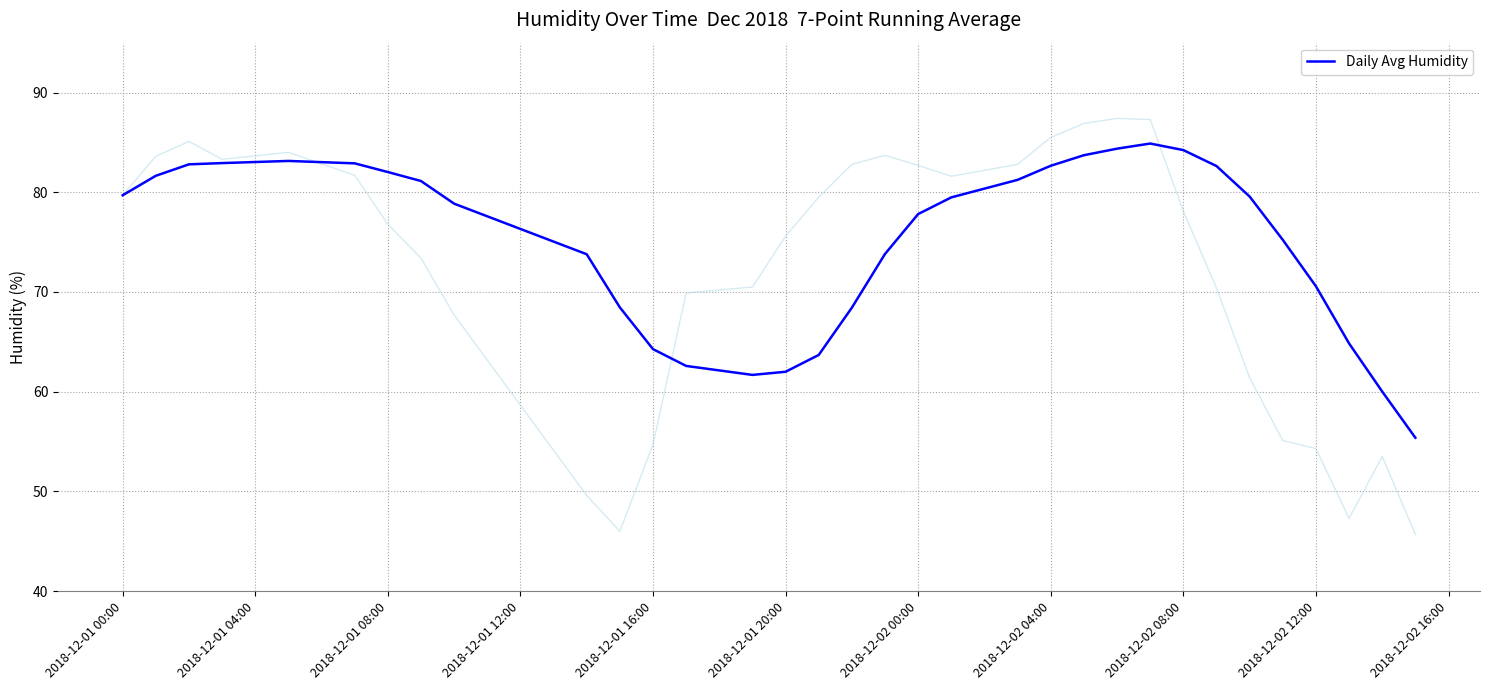

Does the chart have visible grid lines?

Yes